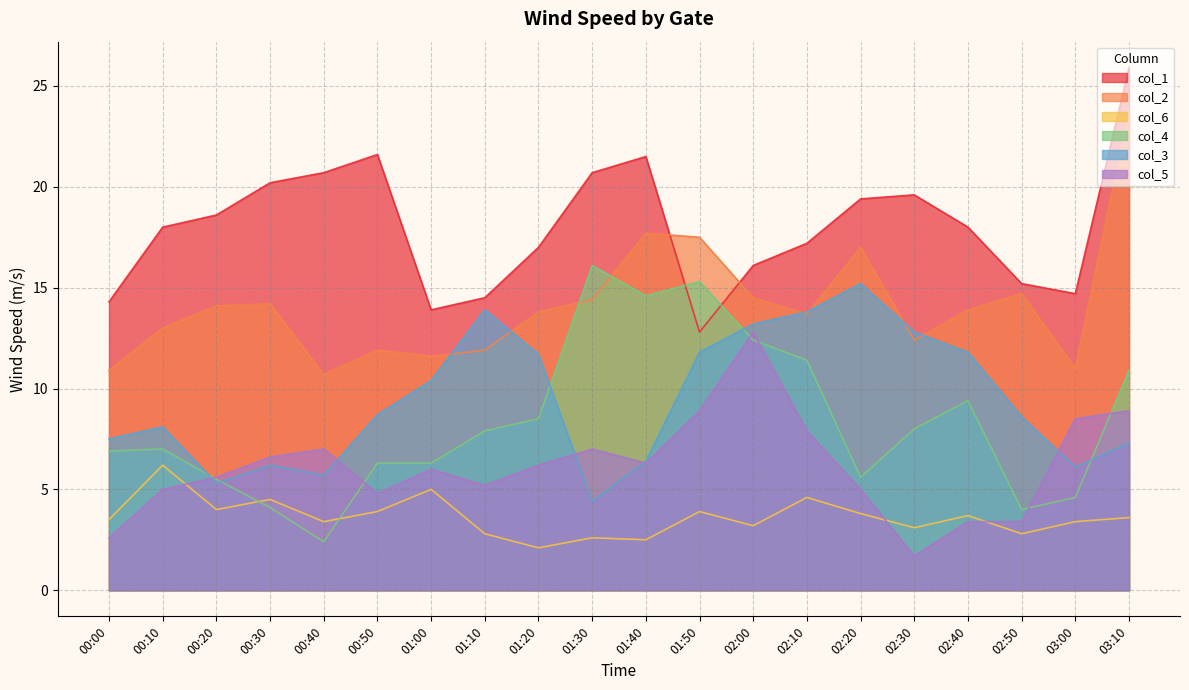

True or false: col_1 and col_6 intersect in this chart.

False